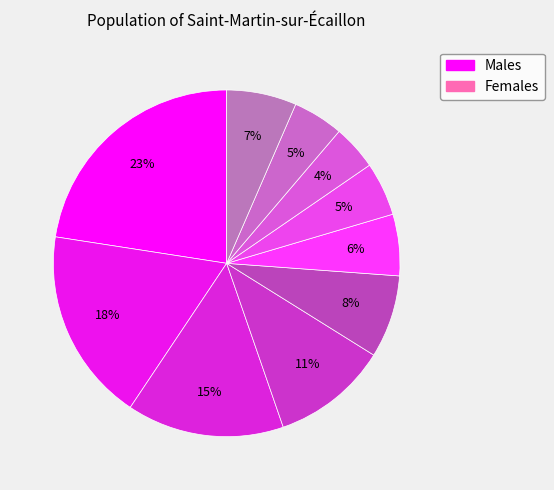

Count the number of slices in the pie.

10